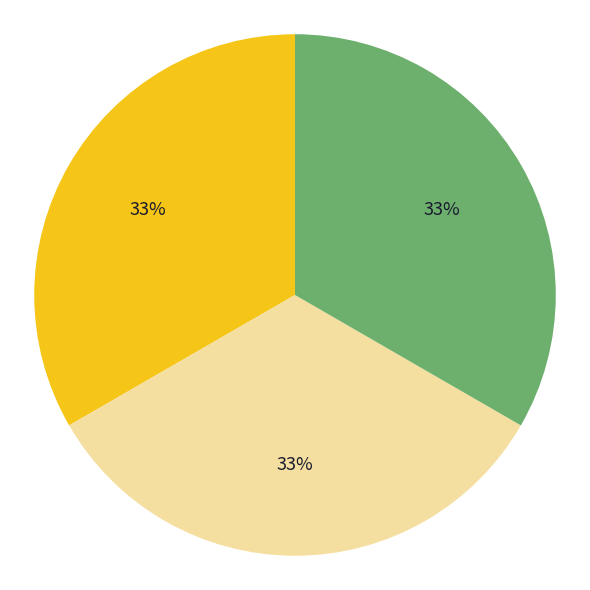

Is there a majority slice in this chart?

No